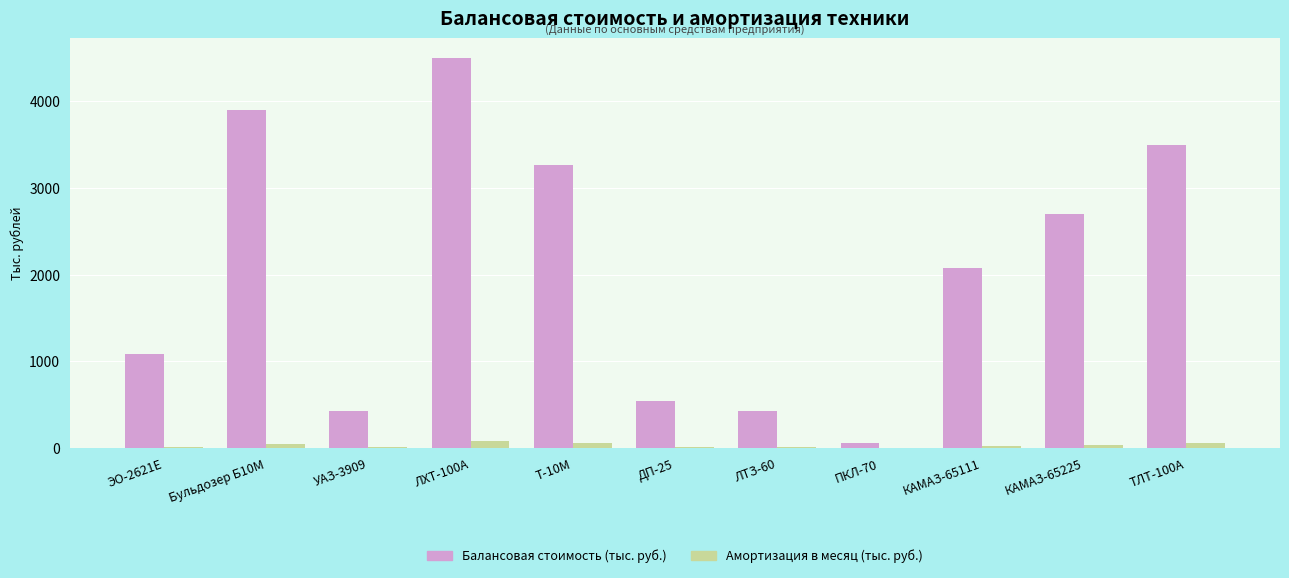

At which label is Балансовая стоимость (тыс. руб.) closest to 2277?

КАМАЗ-65111